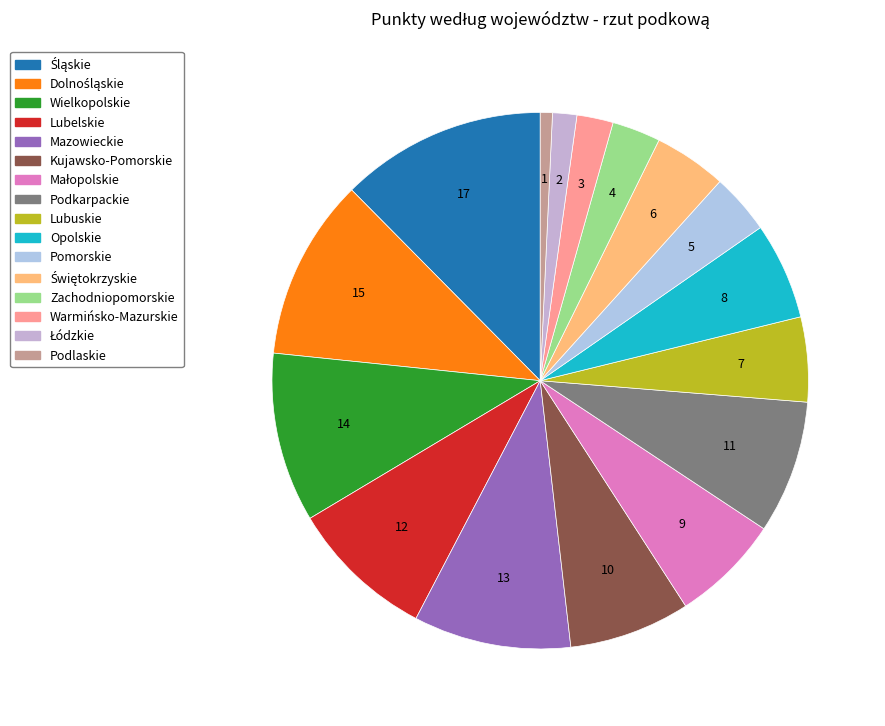

To the nearest percent, what portion does Warmińsko-Mazurskie represent?

2%